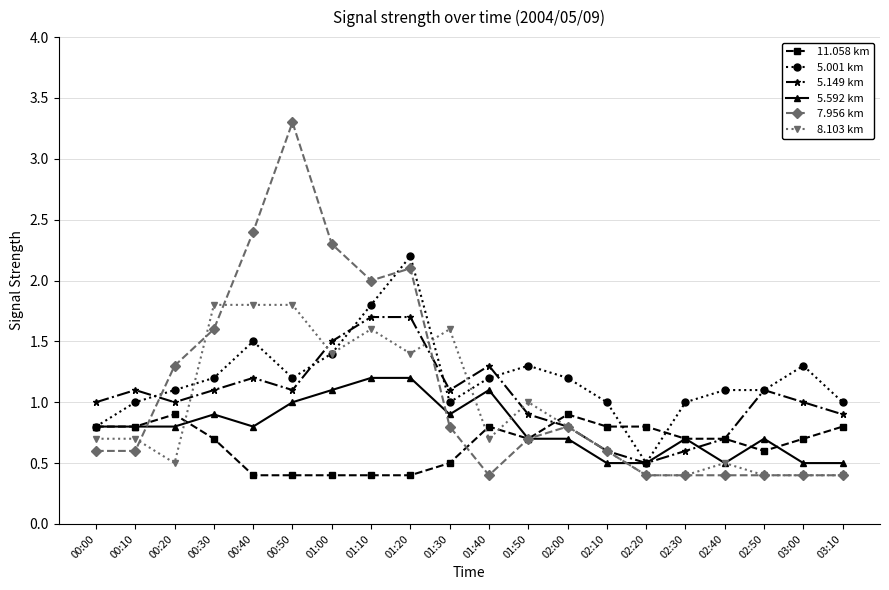

How many series are shown in this chart?

6